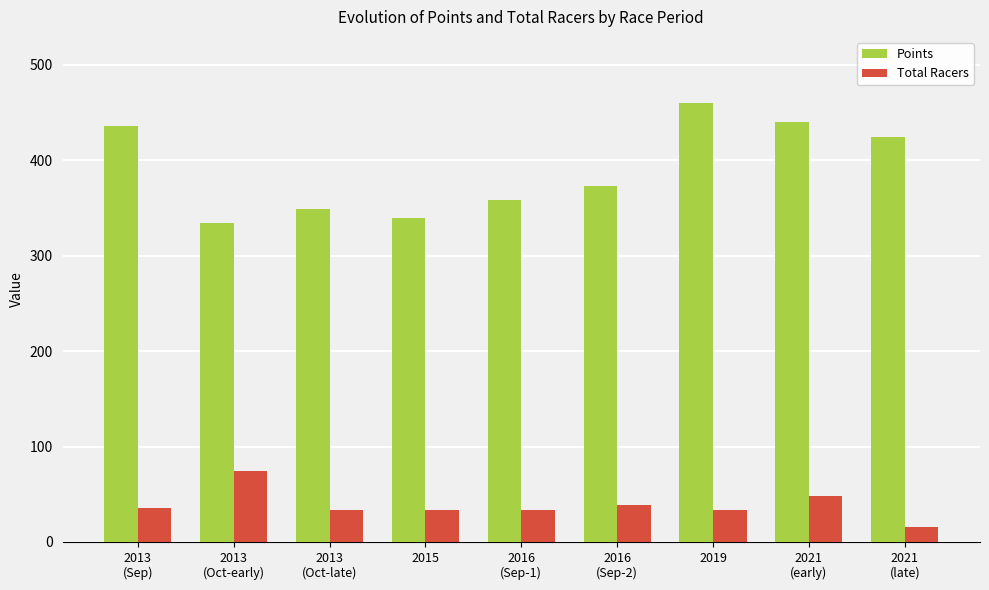

True or false: Total Racers has a value of 48.0 at 2021
(early).

True